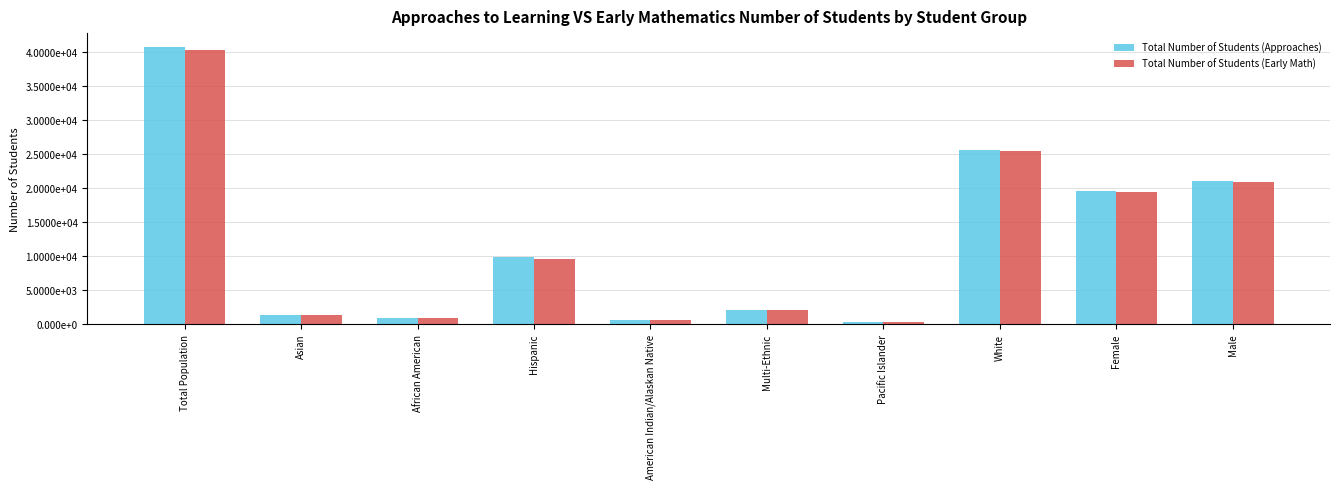

Are the bars grouped side by side (vs. stacked)?

Yes